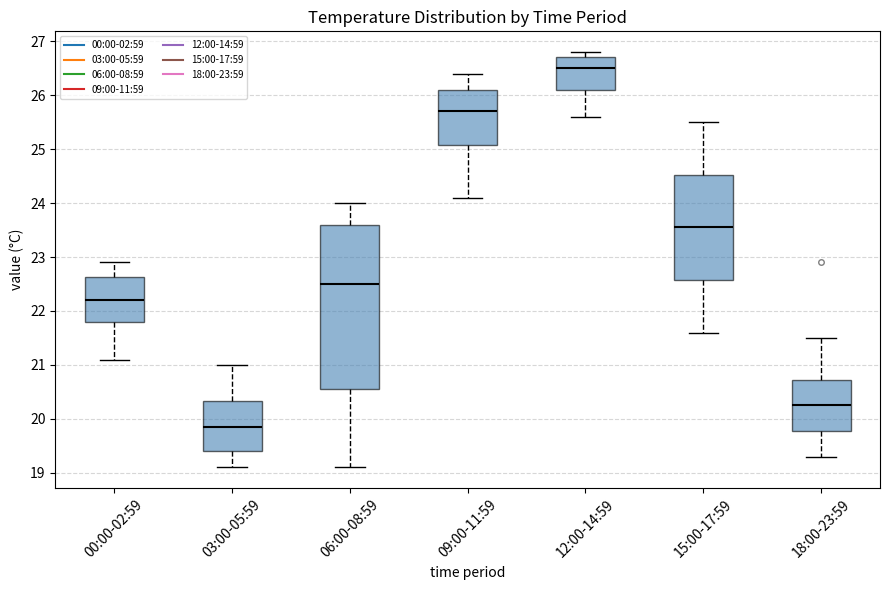

Which box is the tallest, from its lower edge to its upper edge?

06:00-08:59